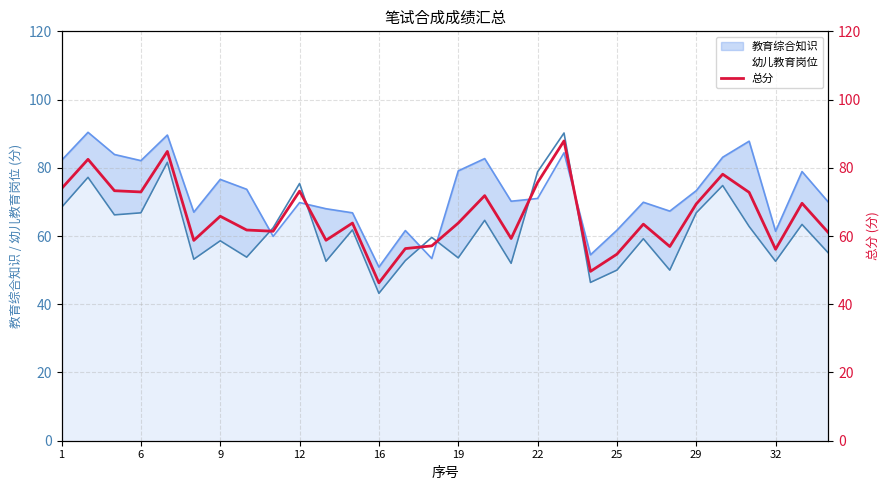

Is it true that 教育综合知识 equals 98.0 at 12?

False